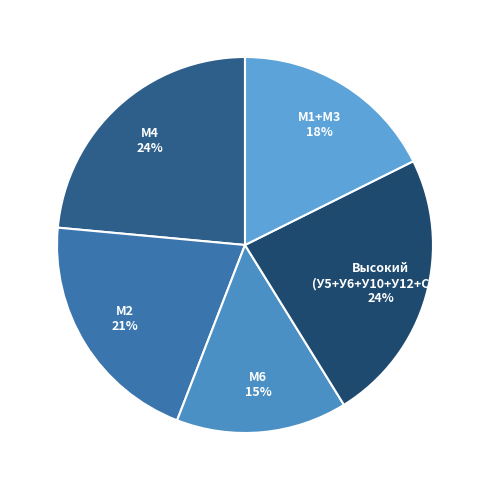

What is the smallest slice in the pie chart?

М6